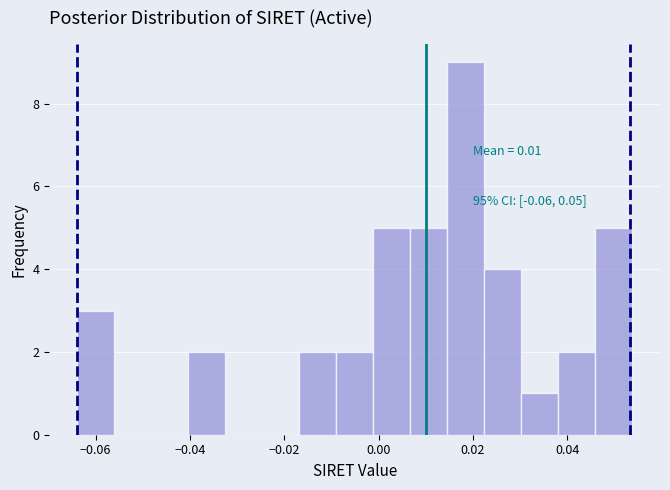

Read against the x-axis, roughly where is the centre of the tallest bar?

0.018